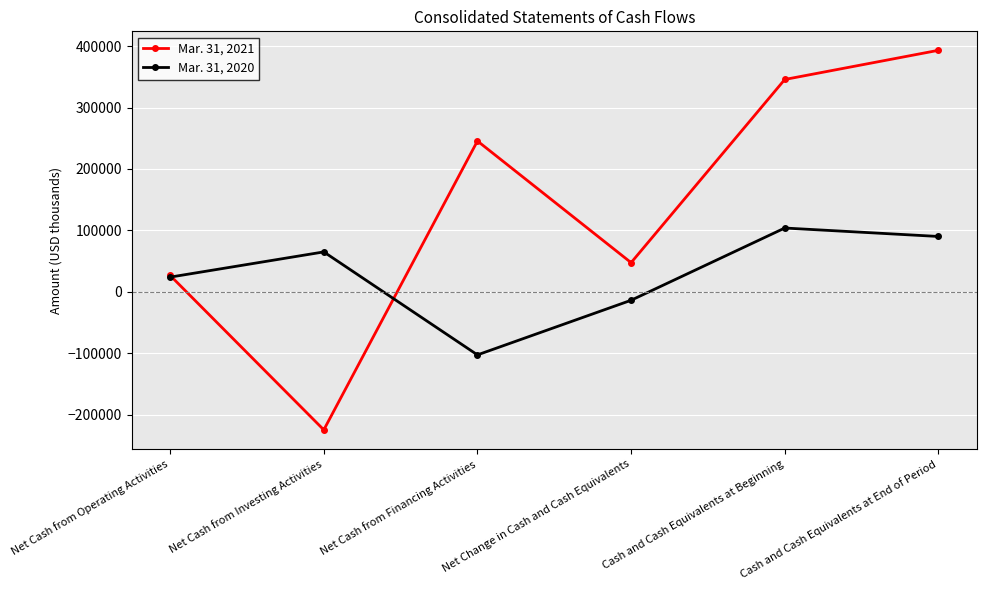

Is the value of Mar. 31, 2020 at Cash and Cash Equivalents at End of Period greater than the value of Mar. 31, 2021 at Net Change in Cash and Cash Equivalents?

Yes